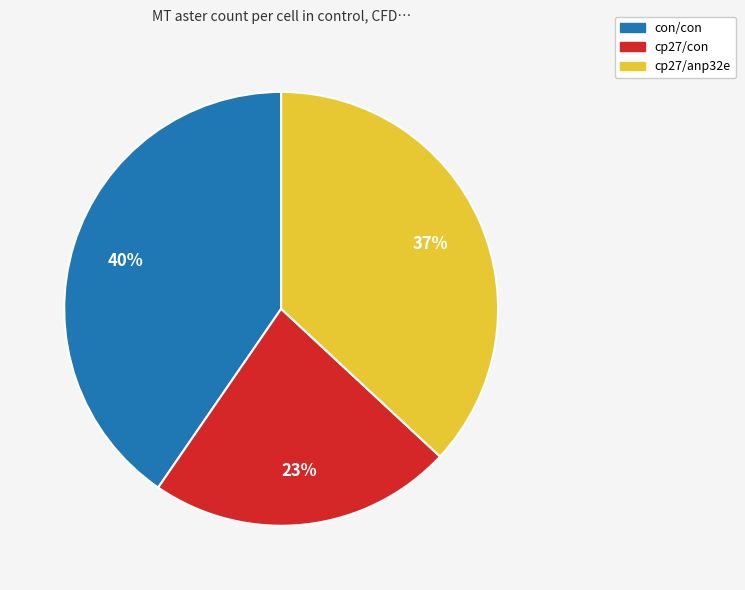

To the nearest percent, what is the combined percentage of cp27/con and cp27/anp32e?

60%